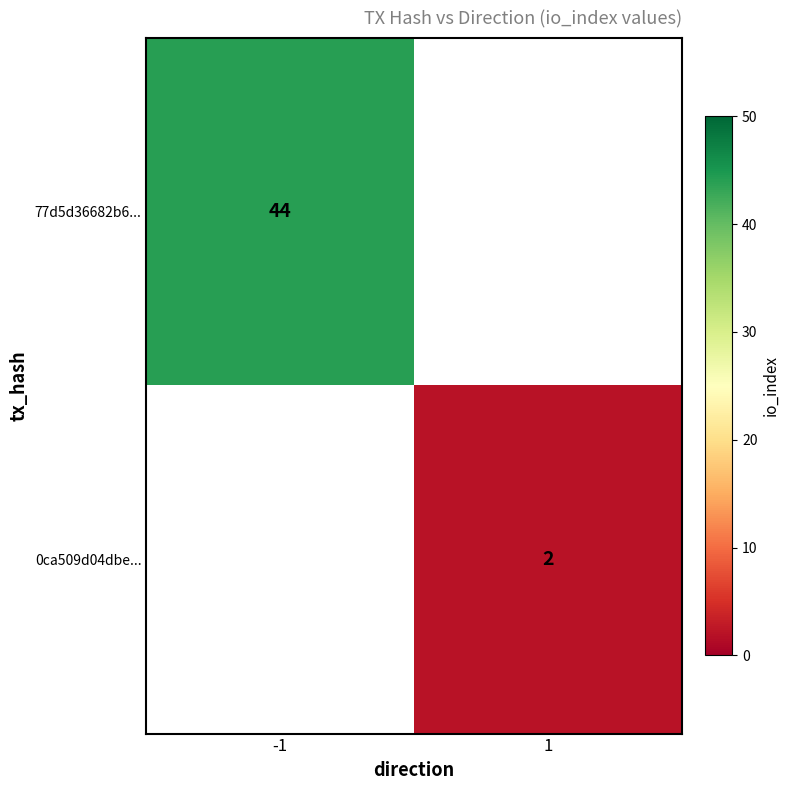

True or false: 77d5d36682b6... has a value of 44 at -1.

True